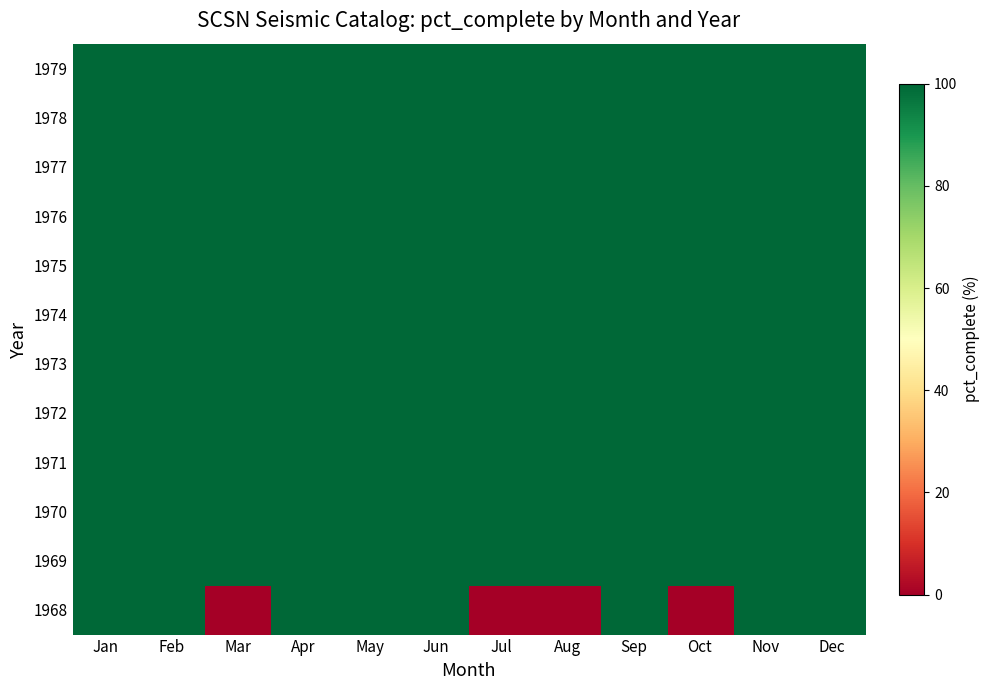

Reading left to right, extract all data points from this chart.

1968: Jan=100	Feb=100	Mar=0	Apr=100	May=100	Jun=100	Jul=0	Aug=0	Sep=100	Oct=0	Nov=100	Dec=100
1969: Jan=100	Feb=100	Mar=100	Apr=100	May=100	Jun=100	Jul=100	Aug=100	Sep=100	Oct=100	Nov=100	Dec=100
1970: Jan=100	Feb=100	Mar=100	Apr=100	May=100	Jun=100	Jul=100	Aug=100	Sep=100	Oct=100	Nov=100	Dec=100
1971: Jan=100	Feb=100	Mar=100	Apr=100	May=100	Jun=100	Jul=100	Aug=100	Sep=100	Oct=100	Nov=100	Dec=100
1972: Jan=100	Feb=100	Mar=100	Apr=100	May=100	Jun=100	Jul=100	Aug=100	Sep=100	Oct=100	Nov=100	Dec=100
1973: Jan=100	Feb=100	Mar=100	Apr=100	May=100	Jun=100	Jul=100	Aug=100	Sep=100	Oct=100	Nov=100	Dec=100
1974: Jan=100	Feb=100	Mar=100	Apr=100	May=100	Jun=100	Jul=100	Aug=100	Sep=100	Oct=100	Nov=100	Dec=100
1975: Jan=100	Feb=100	Mar=100	Apr=100	May=100	Jun=100	Jul=100	Aug=100	Sep=100	Oct=100	Nov=100	Dec=100
1976: Jan=100	Feb=100	Mar=100	Apr=100	May=100	Jun=100	Jul=100	Aug=100	Sep=100	Oct=100	Nov=100	Dec=100
1977: Jan=100	Feb=100	Mar=100	Apr=100	May=100	Jun=100	Jul=100	Aug=100	Sep=100	Oct=100	Nov=100	Dec=100
1978: Jan=100	Feb=100	Mar=100	Apr=100	May=100	Jun=100	Jul=100	Aug=100	Sep=100	Oct=100	Nov=100	Dec=100
1979: Jan=100	Feb=100	Mar=100	Apr=100	May=100	Jun=100	Jul=100	Aug=100	Sep=100	Oct=100	Nov=100	Dec=100